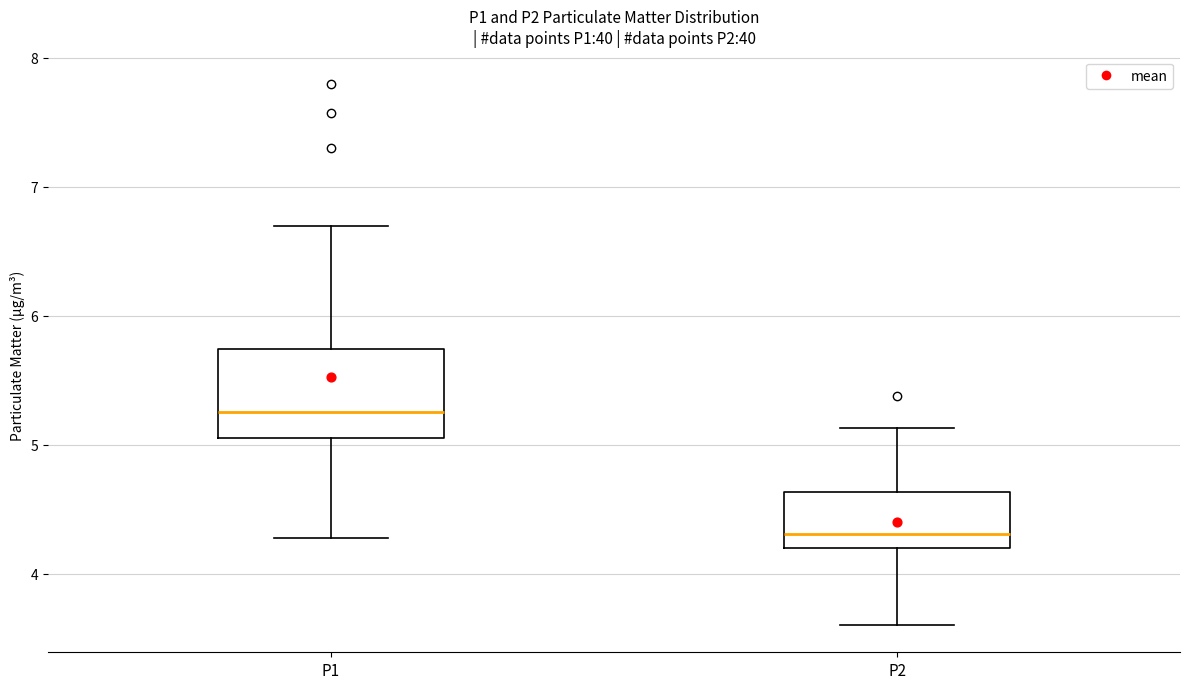

Reading left to right, transcribe this box plot: for each box, give where its median line is, the range the box spans, and where its two whiskers end, as read against the y-axis. The values are not printed on the chart, so give them approximately, as read against the axis.

P1: median 5.3, box 5.1 to 5.7, whiskers 4.3 to 6.7
P2: median 4.3, box 4.2 to 4.6, whiskers 3.6 to 5.1